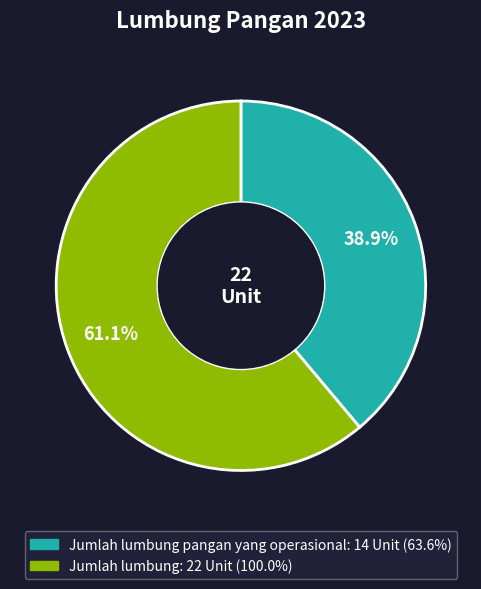

How many slices are in this pie chart?

2